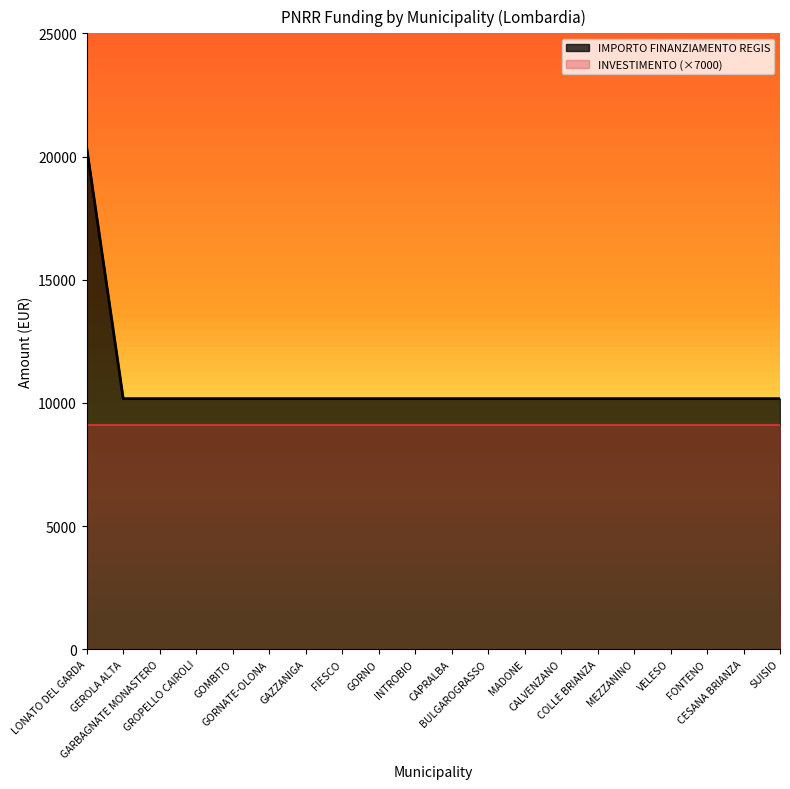

The value at COLLE BRIANZA is 10172. True or false?

True